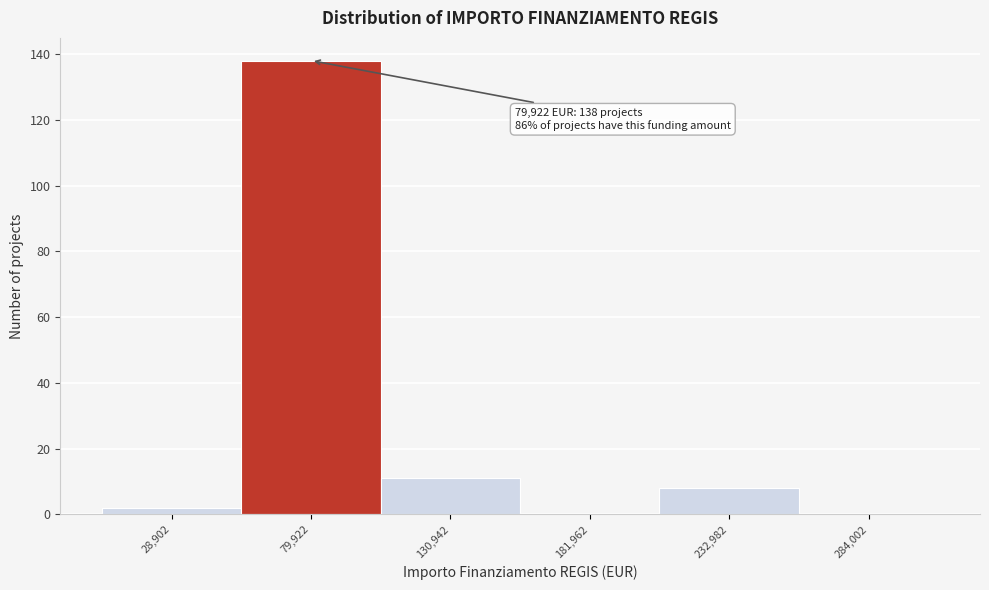

Reading right to left, extract all data points from this chart.

284,002=0	232,982=8	181,962=0	130,942=11	79,922=138	28,902=2